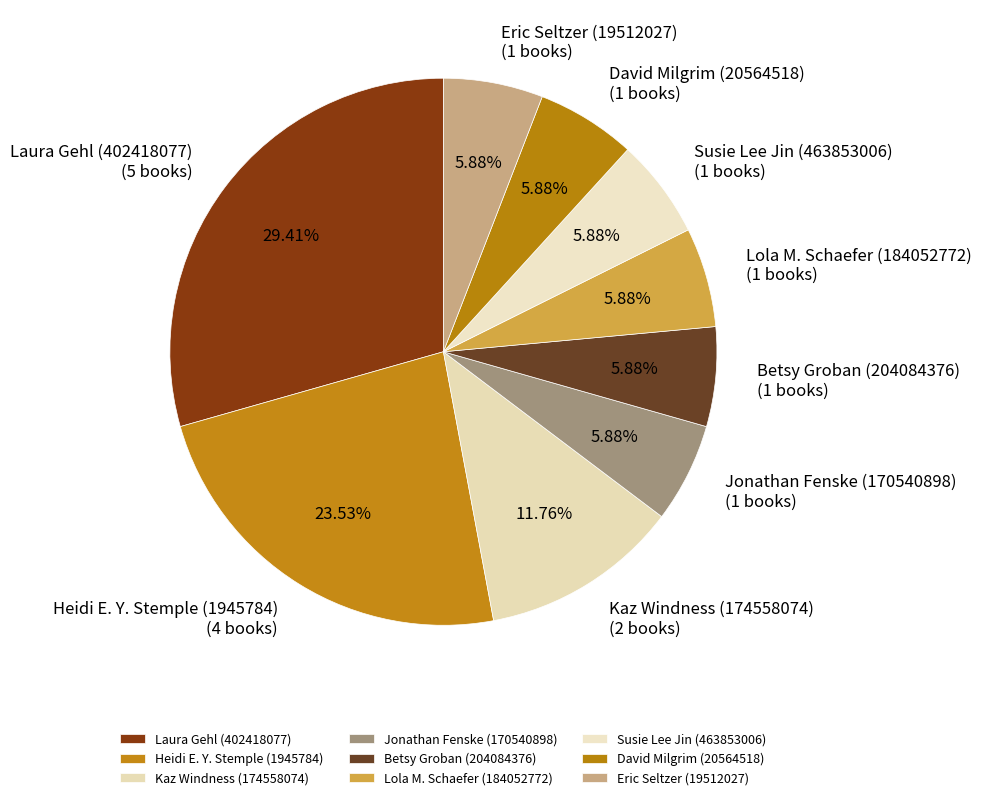

What is the ratio of the value at Jonathan Fenske (170540898) to the value at Eric Seltzer (19512027)?

1.0